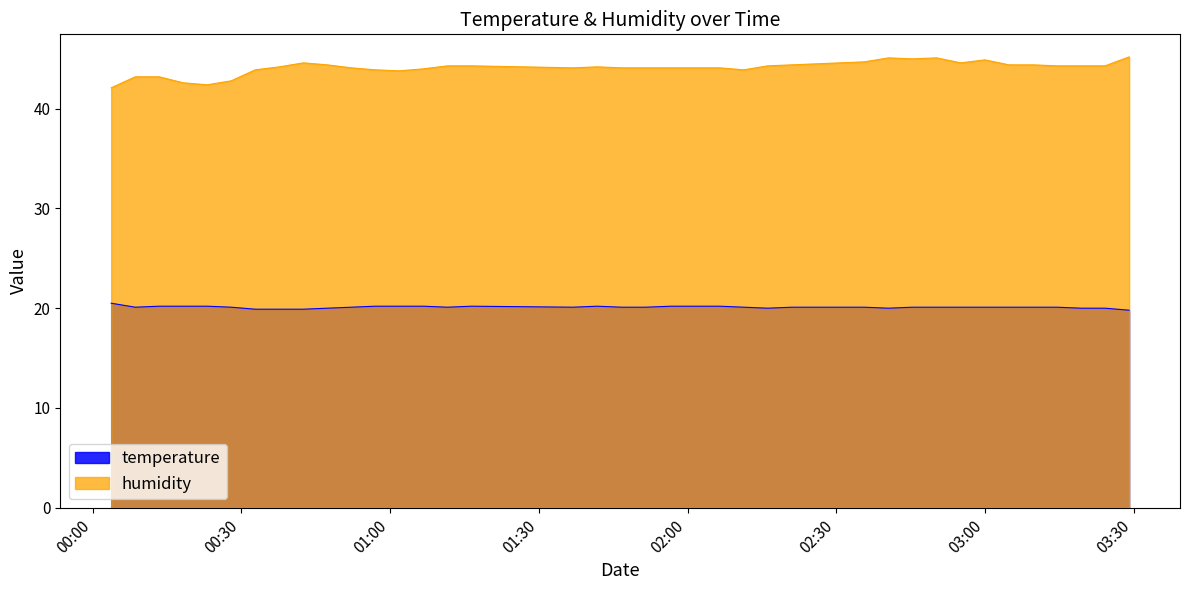

What is the minimum value shown in the chart?

19.8